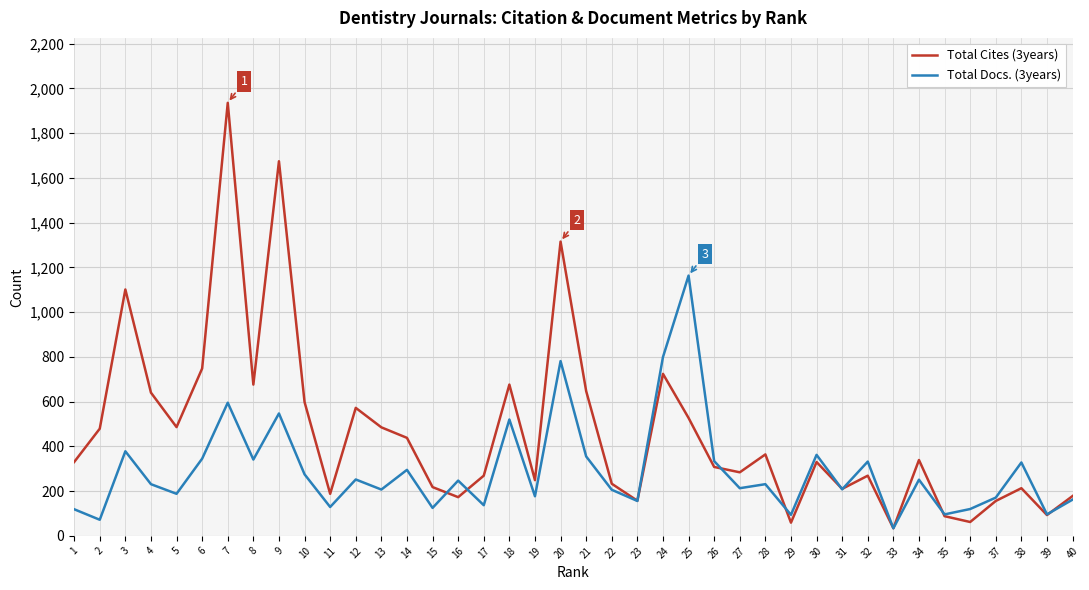

Which series has the widest spread of values?

Total Cites (3years)